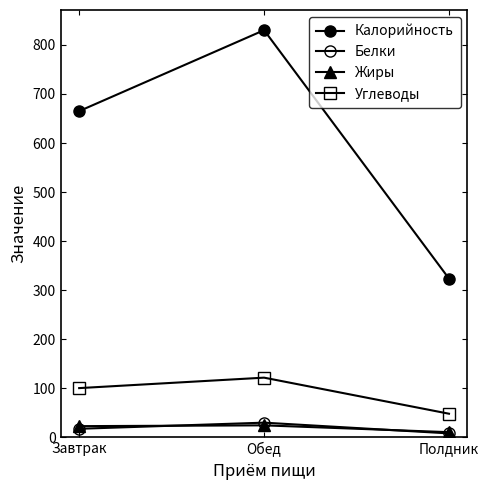

What is the label of the 3rd point from the right?

Завтрак